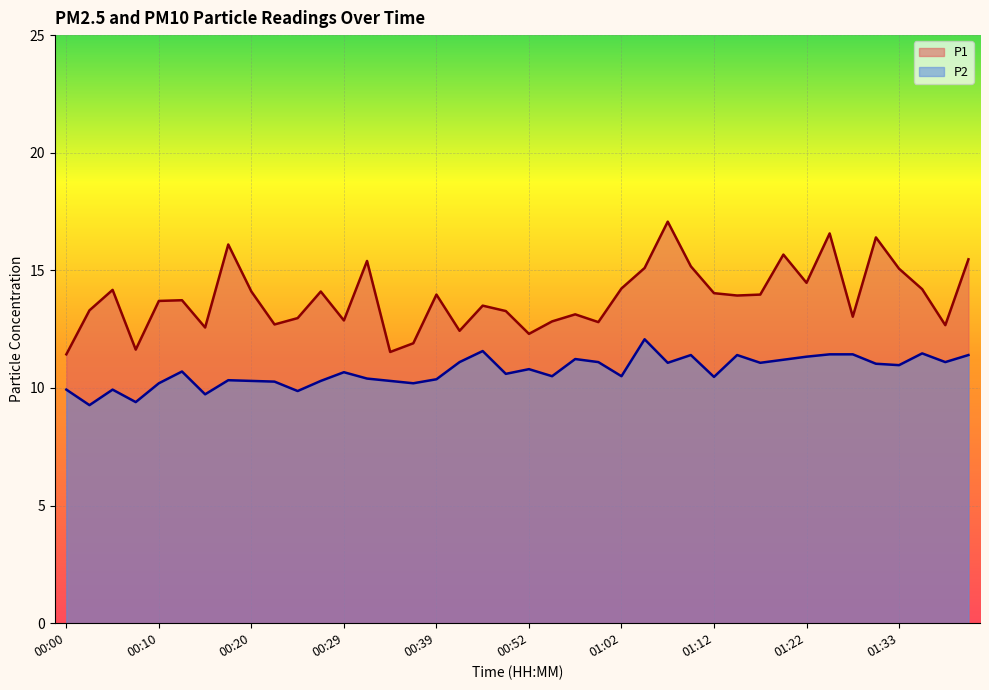

How many lines are shown in the chart?

2